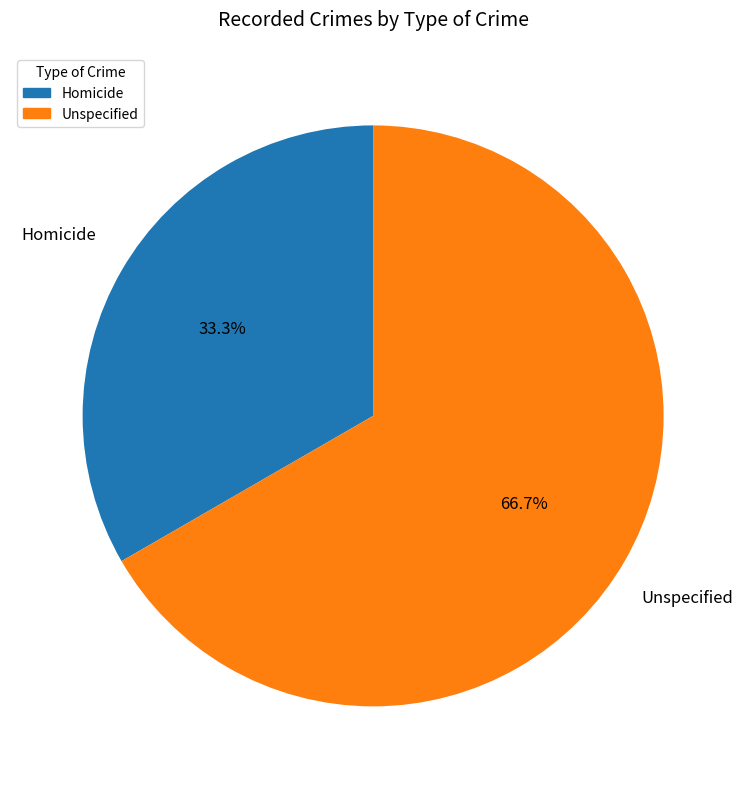

What percentage is the Unspecified slice, to the nearest percent?

67%